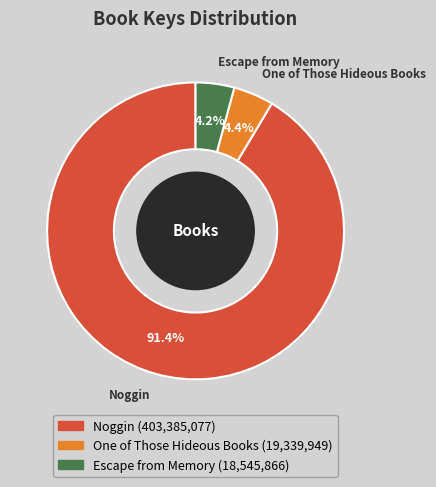

Count the number of slices in the pie.

3